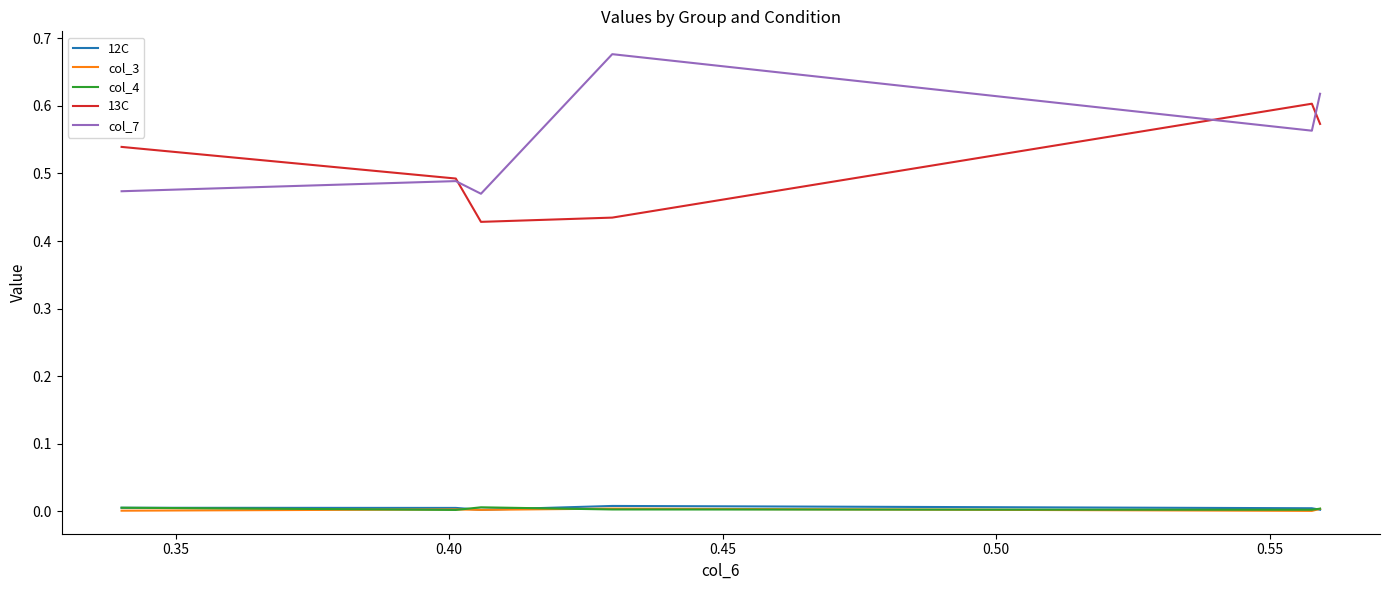

Count the number of data series in this chart.

5